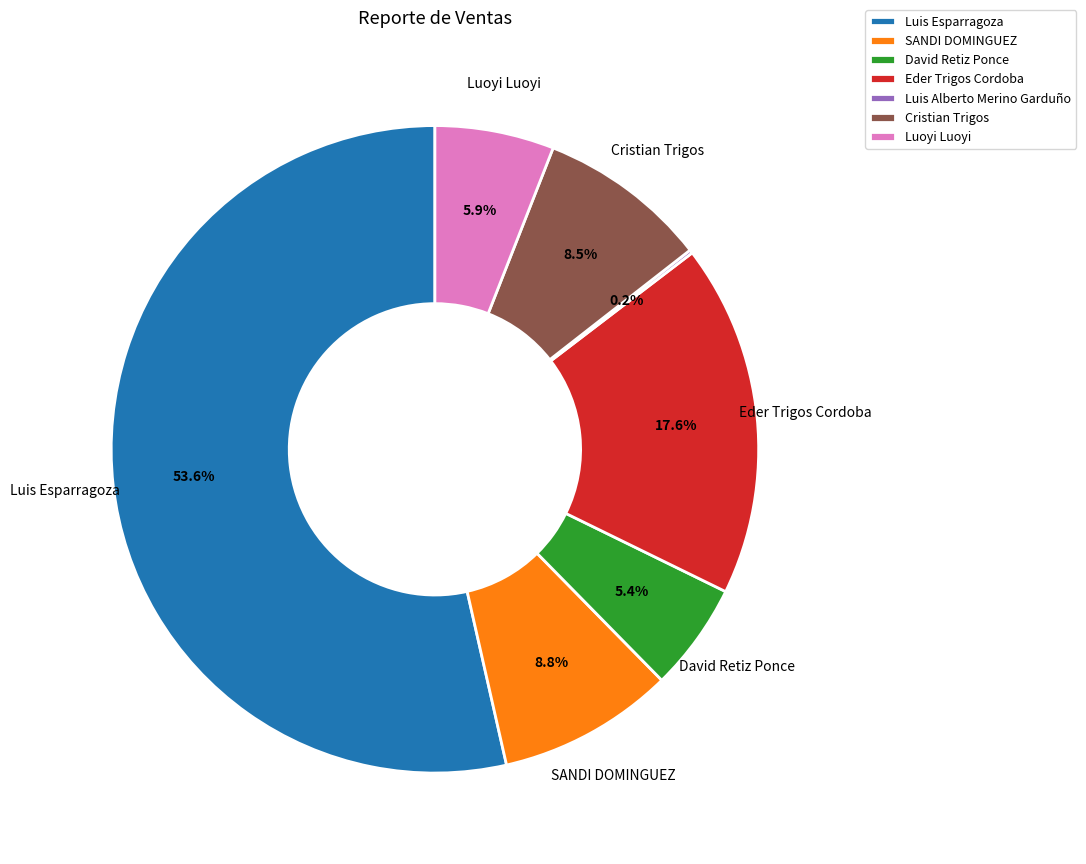

Which category has the biggest portion of the pie?

Luis Esparragoza